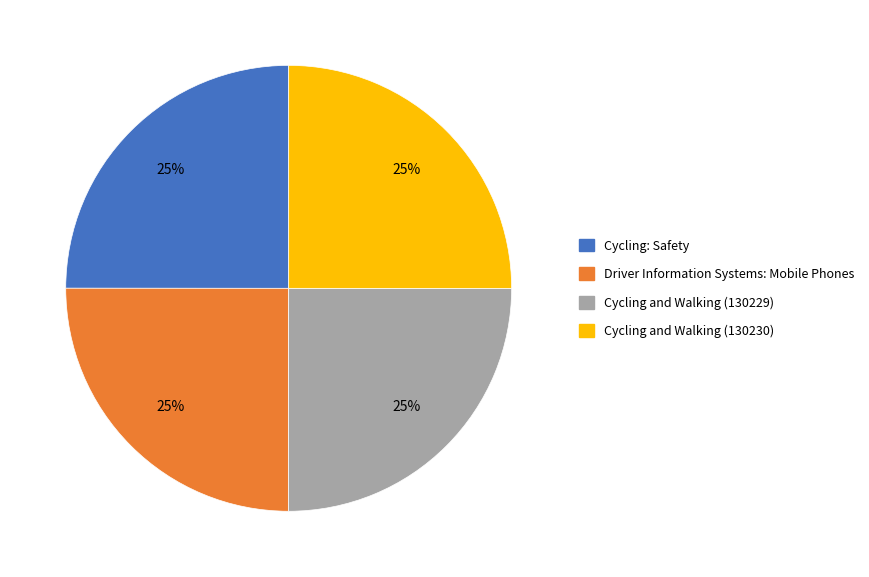

To the nearest percent, what is the average slice percentage?

25%